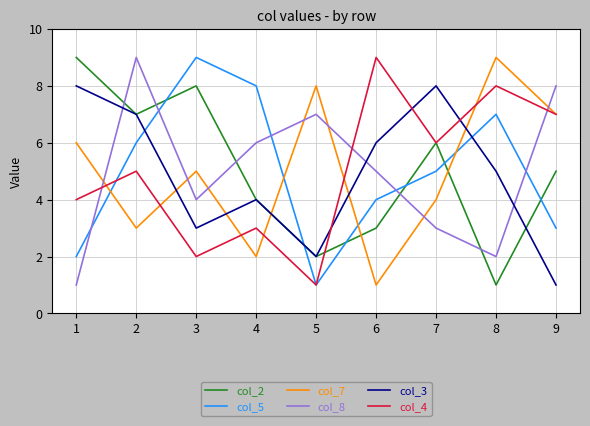

What is the greatest value displayed?

9